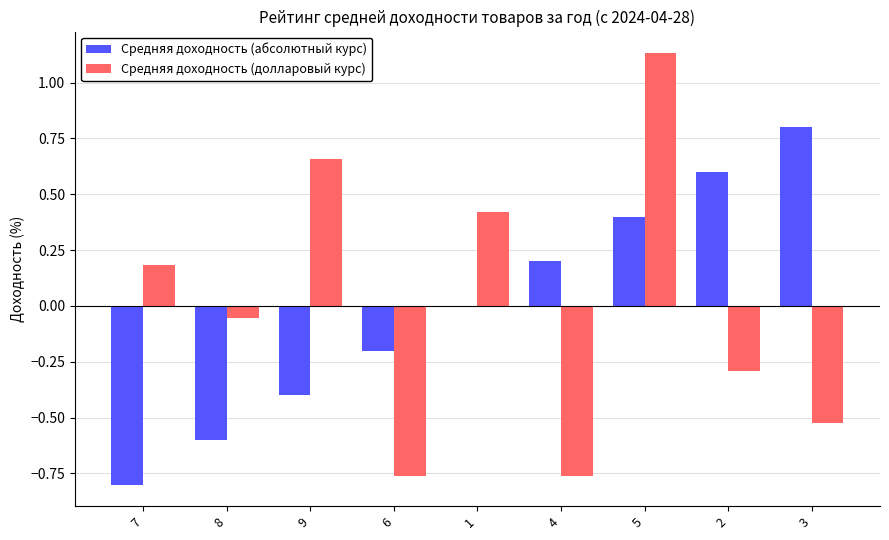

The value of Средняя доходность (абсолютный курс) at 7 is -0.8. True or false?

True